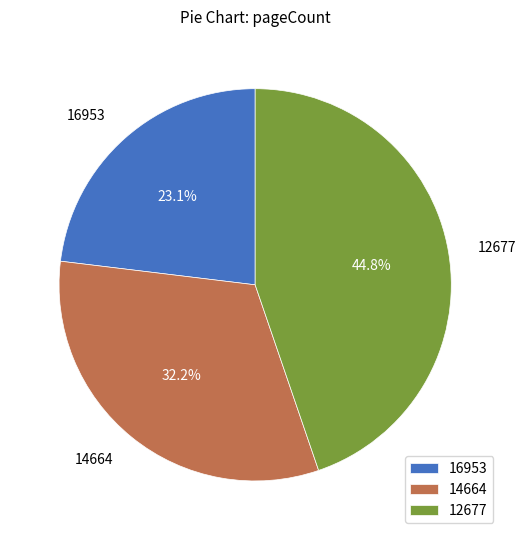

What portion of the pie excludes 12677?

55.2%